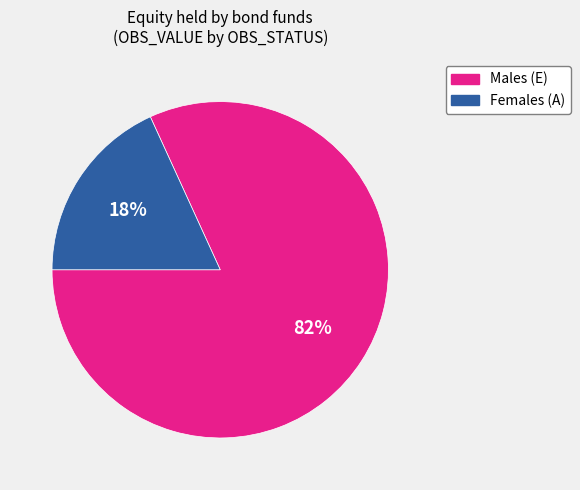

Which category has the biggest portion of the pie?

Males (E)